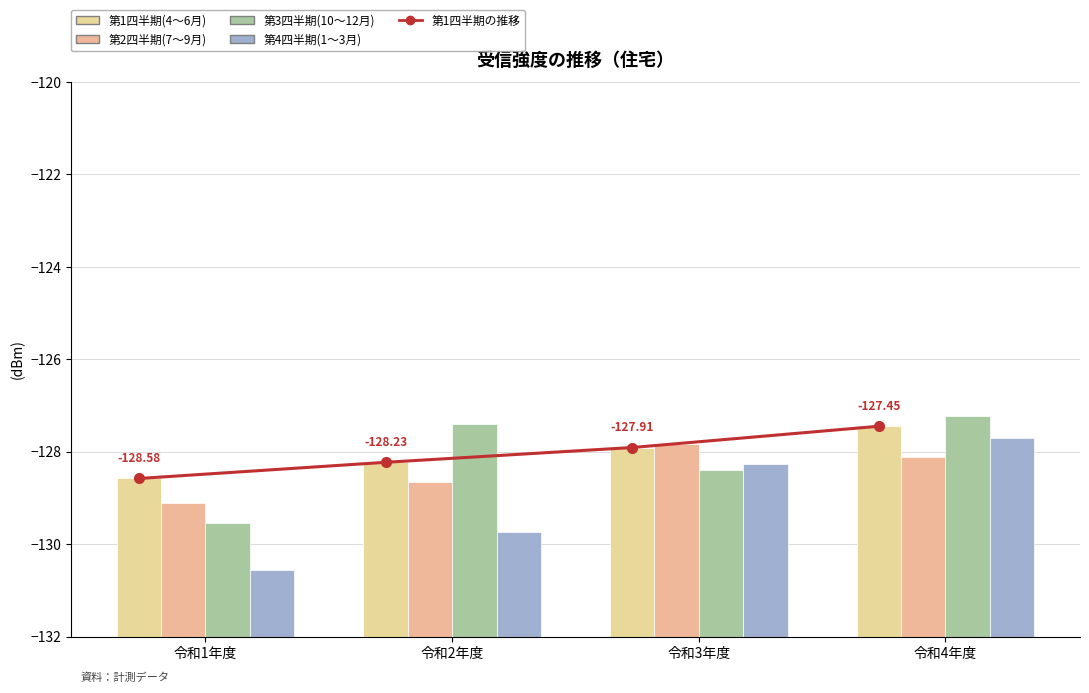

The value of 第1四半期の推移 at 令和4年度 is -127.5. True or false?

True